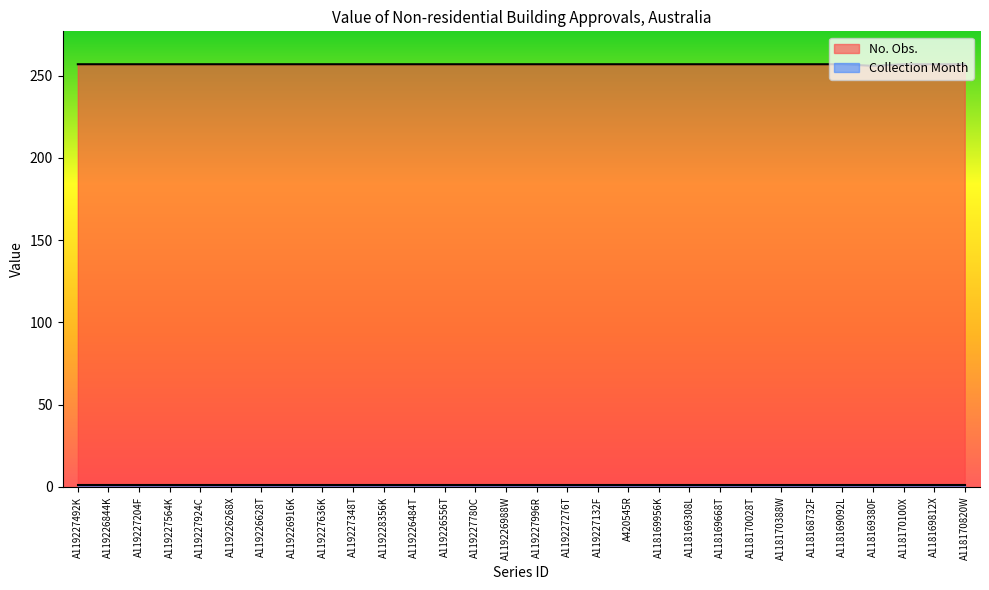

Which category has the lowest value across all series?

A118169380F